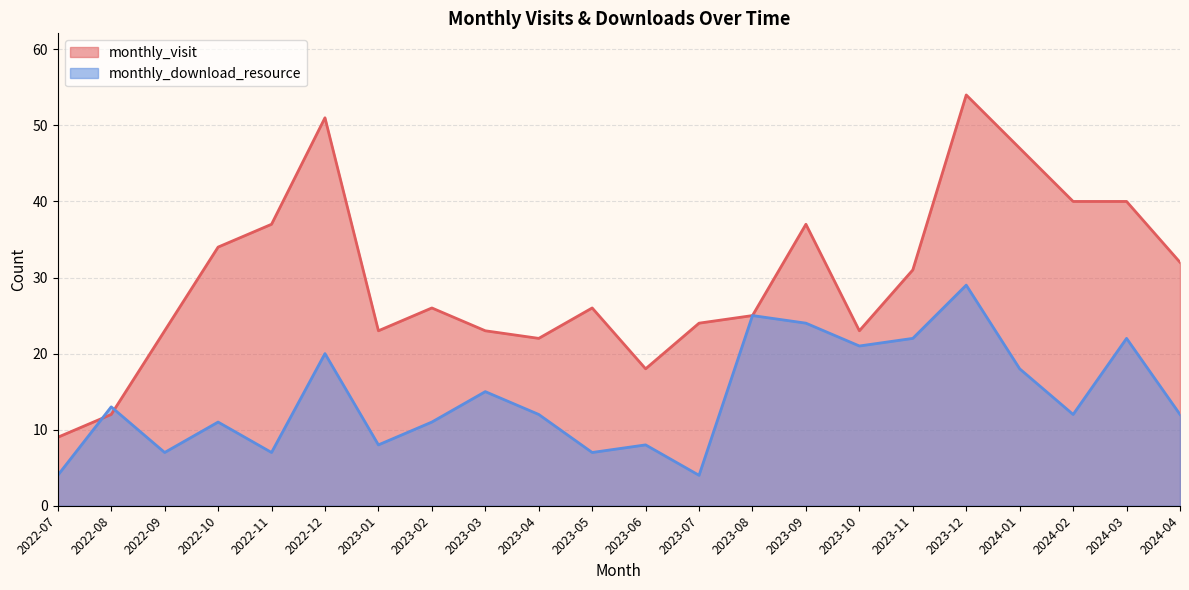

True or false: monthly_download_resource has a value of 7 at 2022-11.

True